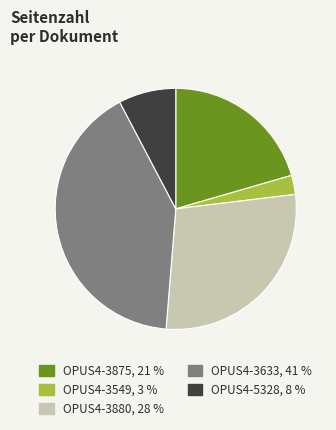

Between OPUS4-3880 and OPUS4-3549, which is larger?

OPUS4-3880